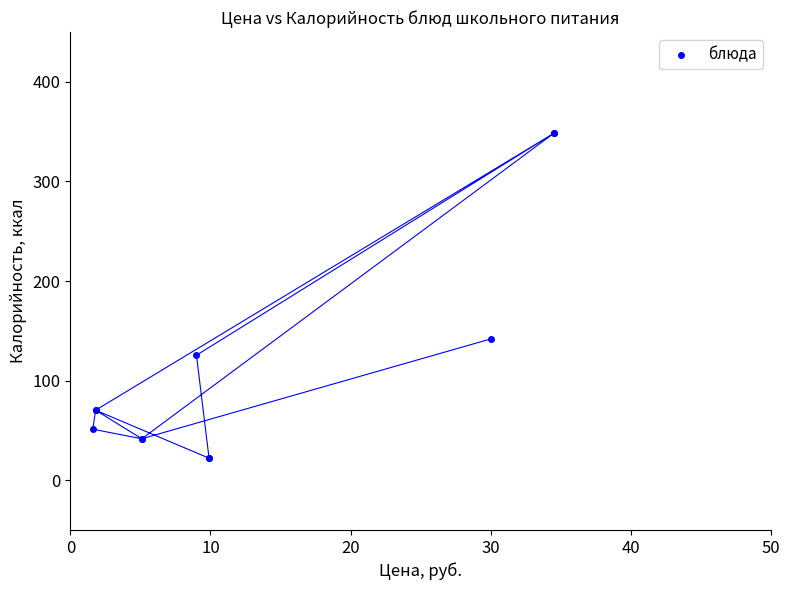

What Y value in the scatter plot is closest to 185?

141.8